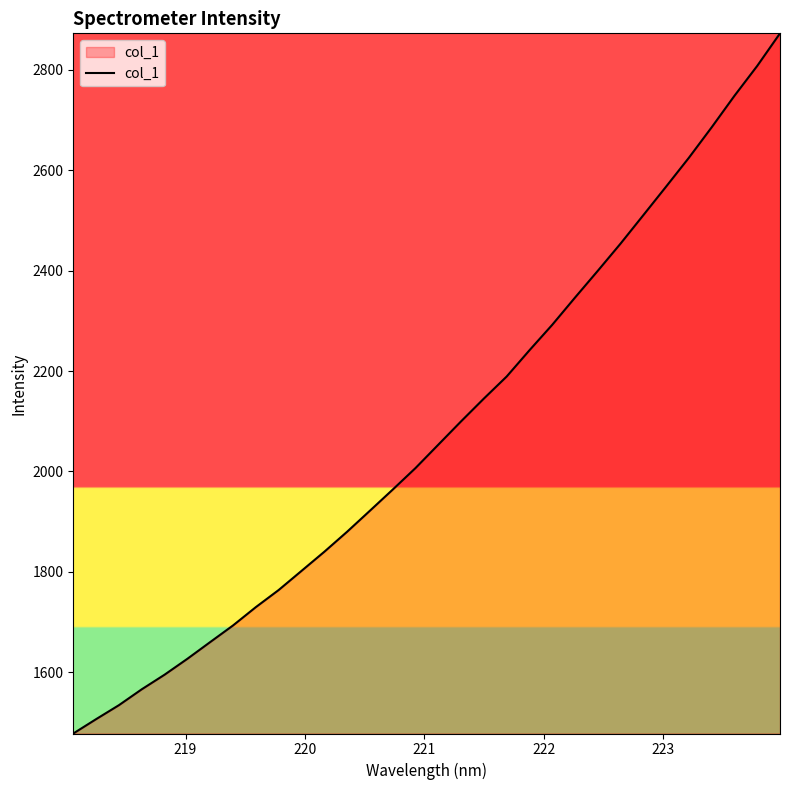

What is the difference between the maximum and minimum values?

1395.2